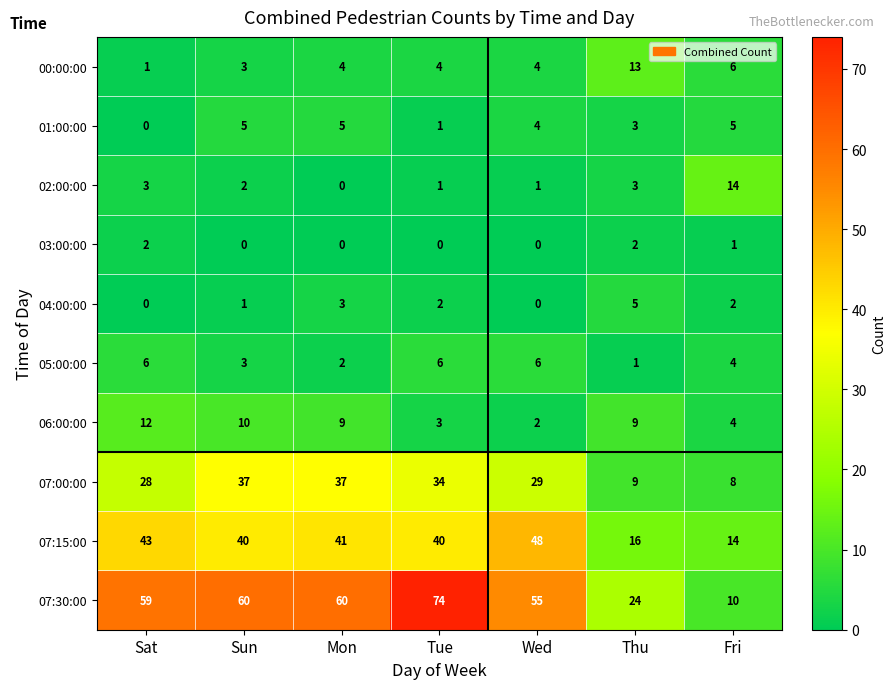

The value of 01:00:00 at Tue is 1. True or false?

True